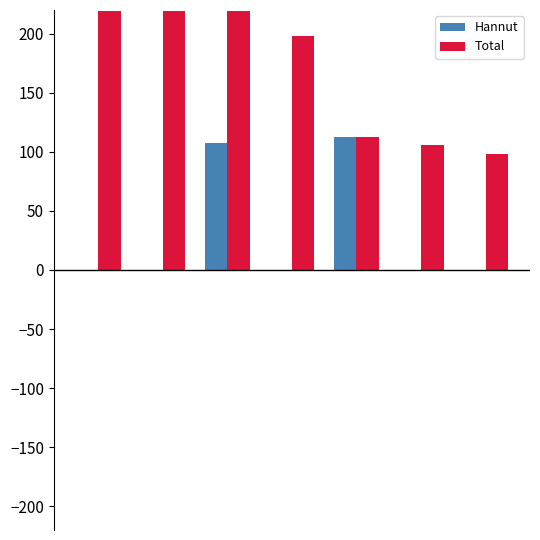

What is the sum of all Hannut values?

220.6